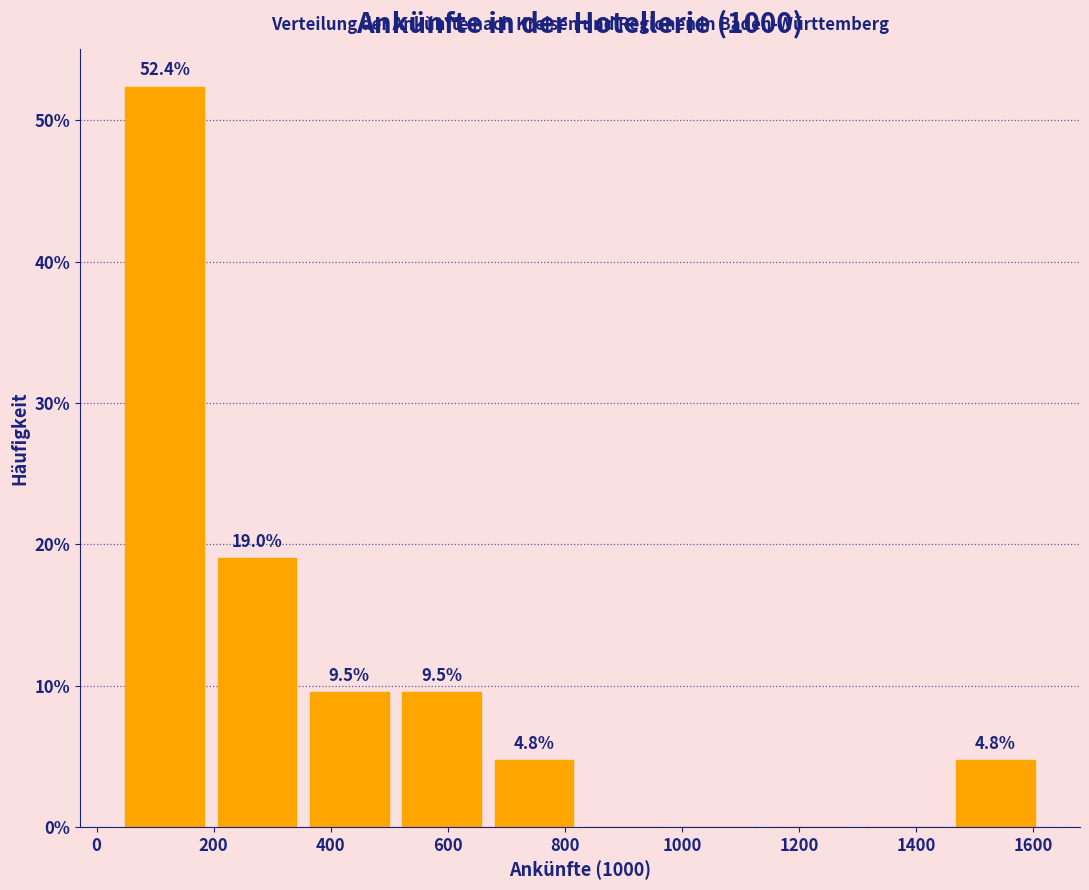

Over which range of the x-axis is the bar tallest?

40 to 200